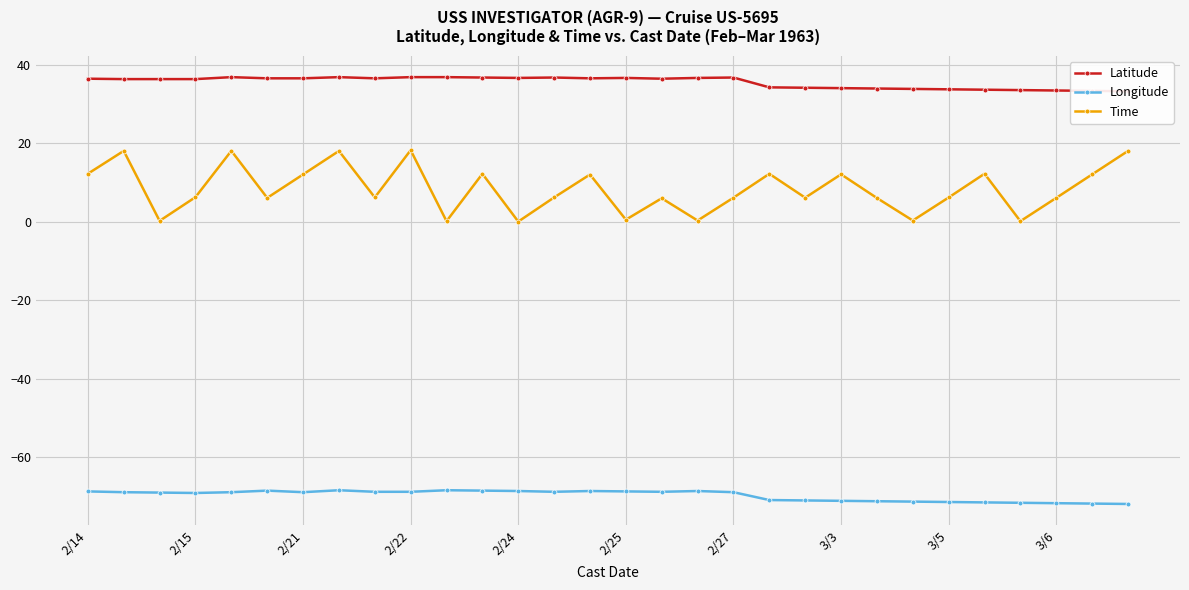

Is it true that Longitude equals -25.1 at 2/24?

False